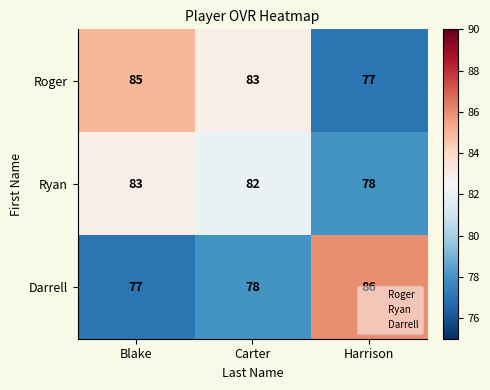

What is the difference between the maximum and minimum values in the Ryan series?

5